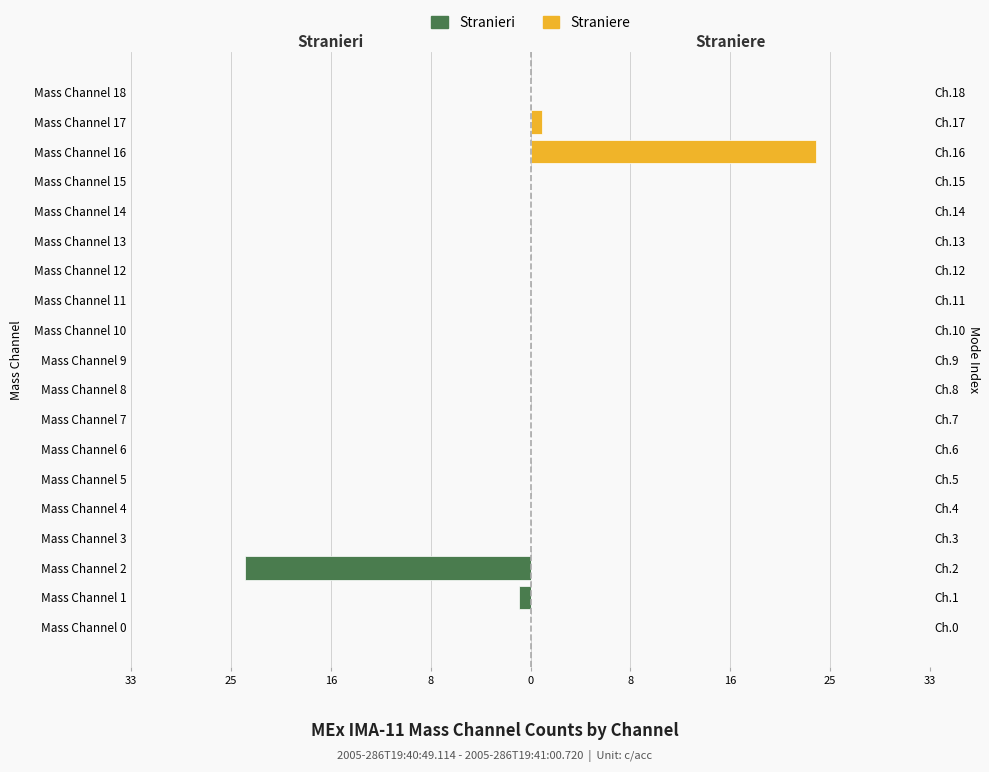

Between Mass Channel 17 and Mass Channel 7, which is larger?

Mass Channel 17